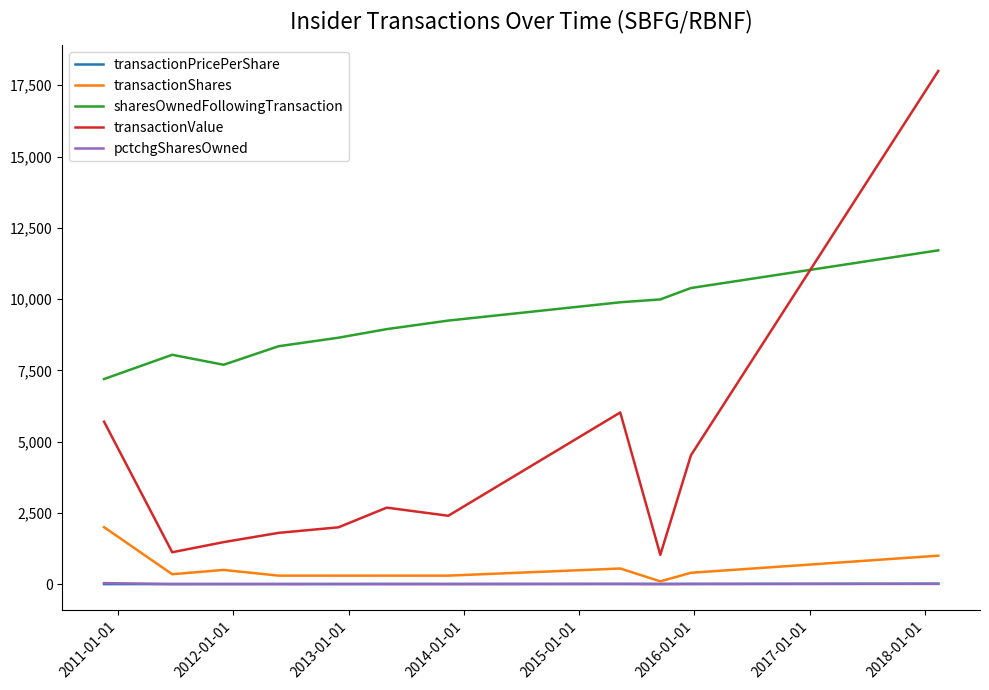

True or false: transactionValue has more than 1 interior local peaks.

True